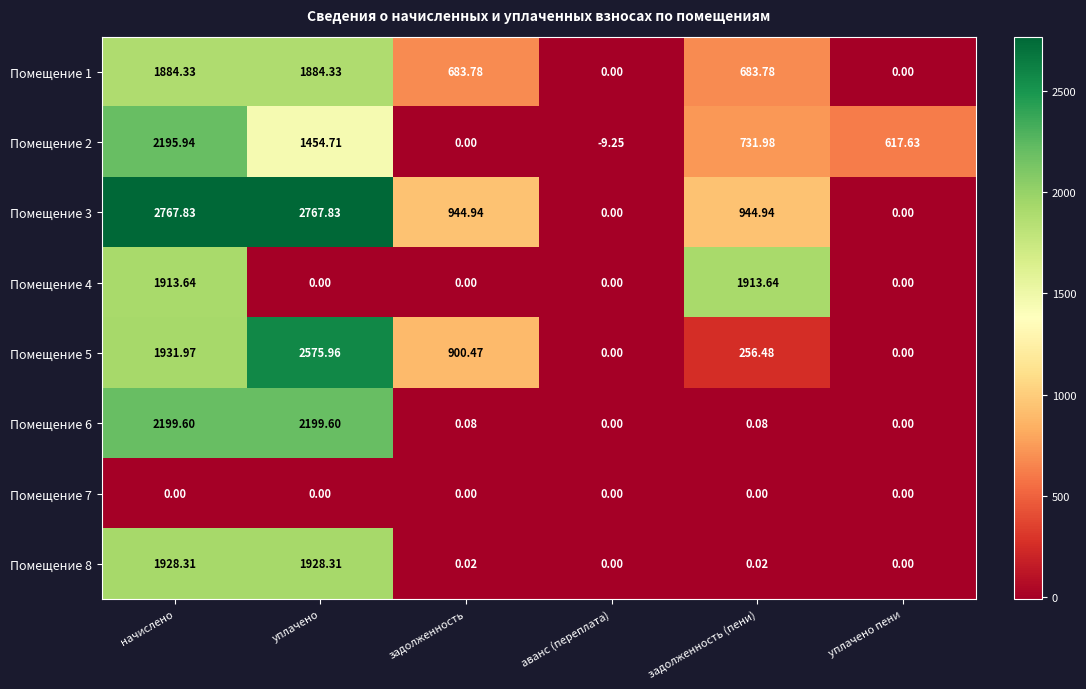

At which category is the sum across all series the highest?

начислено